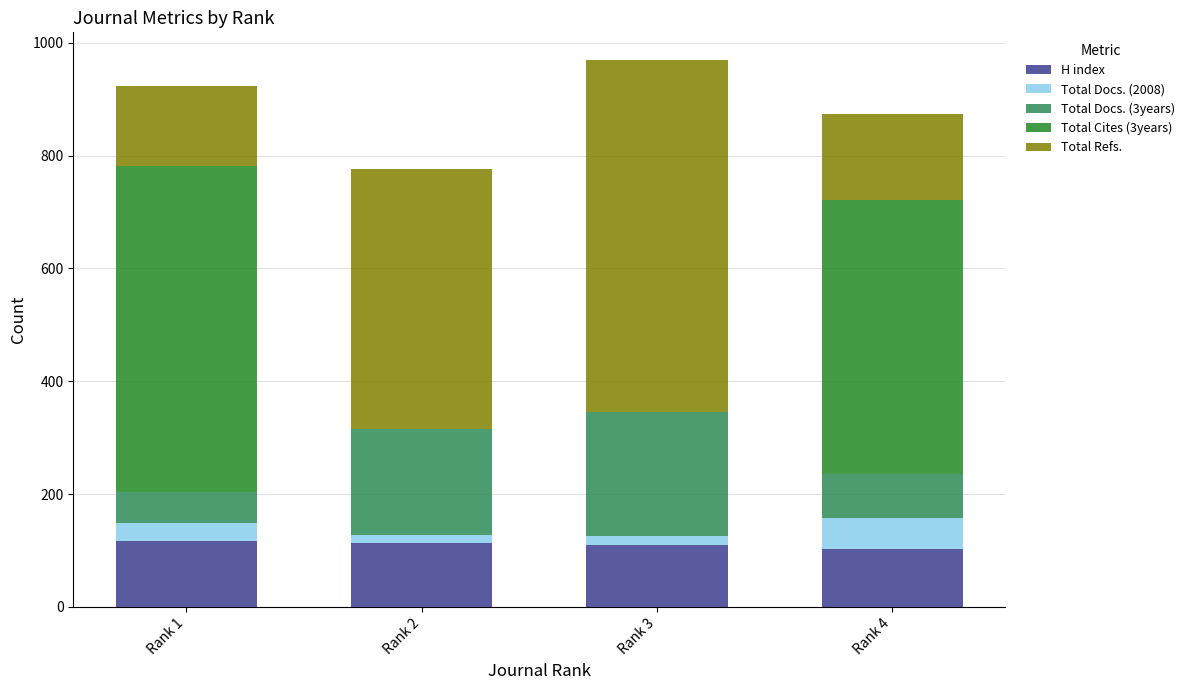

The value of H index at Rank 3 is 110. True or false?

True